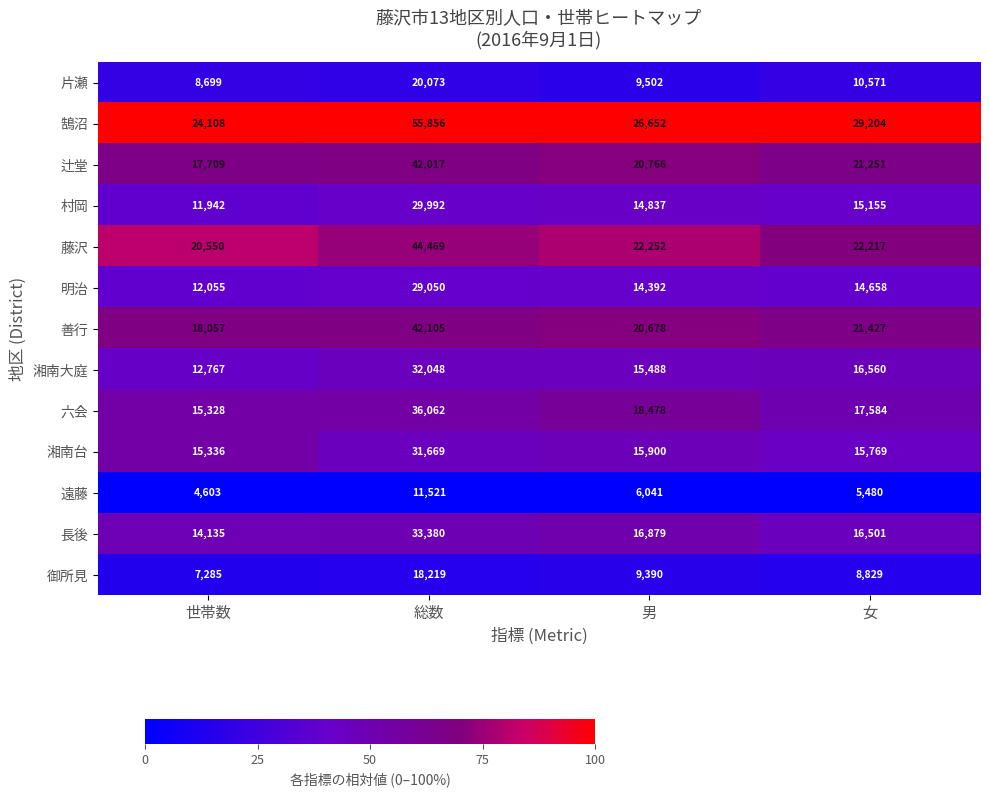

At 世帯数, list the series in order from smallest to largest.

遠藤, 御所見, 片瀬, 村岡, 明治, 湘南大庭, 長後, 六会, 湘南台, 辻堂, 善行, 藤沢, 鵠沼